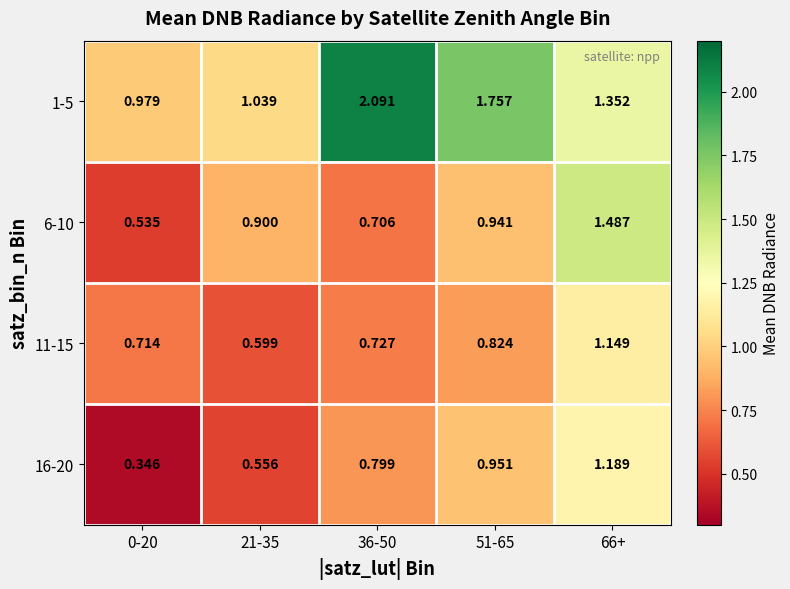

Is the value of 16-20 at 36-50 greater than the value of 11-15 at 66+?

No